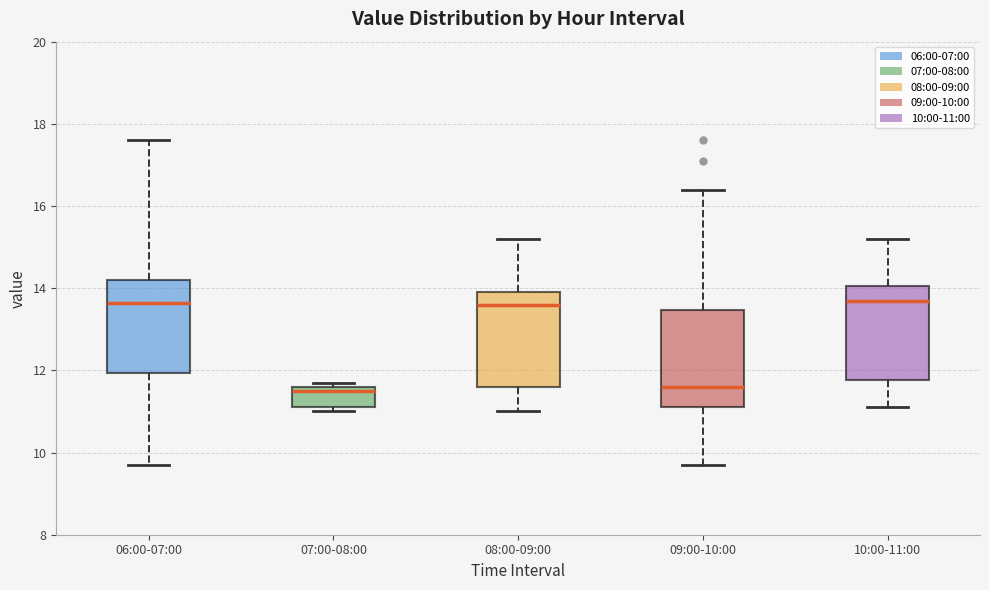

Reading left to right, read every box against the y-axis: the position of its median line, the range the box covers, and the ends of its whiskers. The values are not printed on the chart, so give them approximately, as read against the axis.

06:00-07:00: median 13.6, box 12.0 to 14.2, whiskers 9.8 to 17.6
07:00-08:00: median 11.6 (just below the box's upper edge), box 11.2 to 11.6, whiskers 11.0 to 11.8
08:00-09:00: median 13.6, box 11.6 to 14.0, whiskers 11.0 to 15.2
09:00-10:00: median 11.6, box 11.2 to 13.4, whiskers 9.8 to 16.4
10:00-11:00: median 13.8, box 11.8 to 14.0, whiskers 11.2 to 15.2